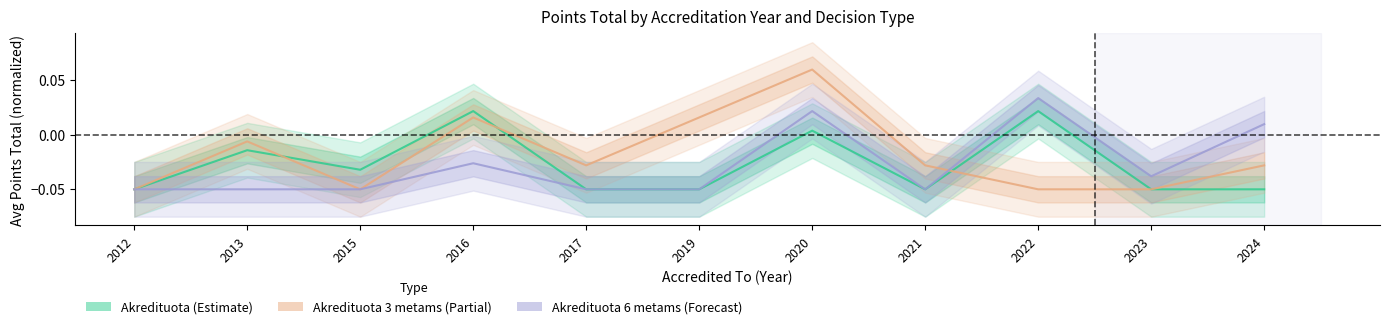

Reading left to right, extract all data points from this chart.

Akredituota: -0.0	-0.0	-0.0	0.0	-0.0	-0.0	0.0	-0.0	0.0	-0.0	-0.0
Akredituota 3 metams: -0.0	-0.0	-0.0	0.0	-0.0	0.0	0.1	-0.0	-0.0	-0.0	-0.0
Akredituota 6 metams: -0.0	-0.0	-0.0	-0.0	-0.0	-0.0	0.0	-0.0	0.0	-0.0	0.0